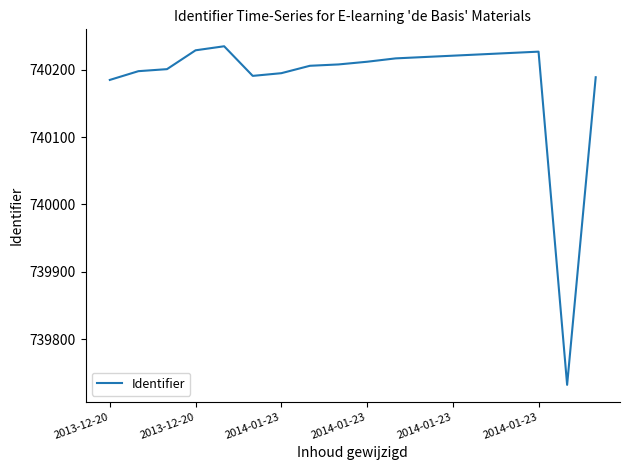

What is the maximum value shown in the chart?

740235